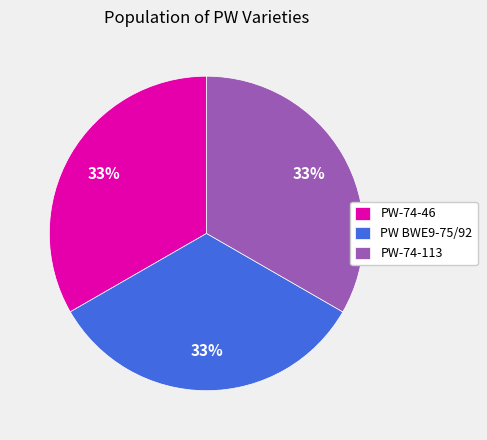

Is the sum of PW-74-46 and PW-74-113 greater than half?

Yes